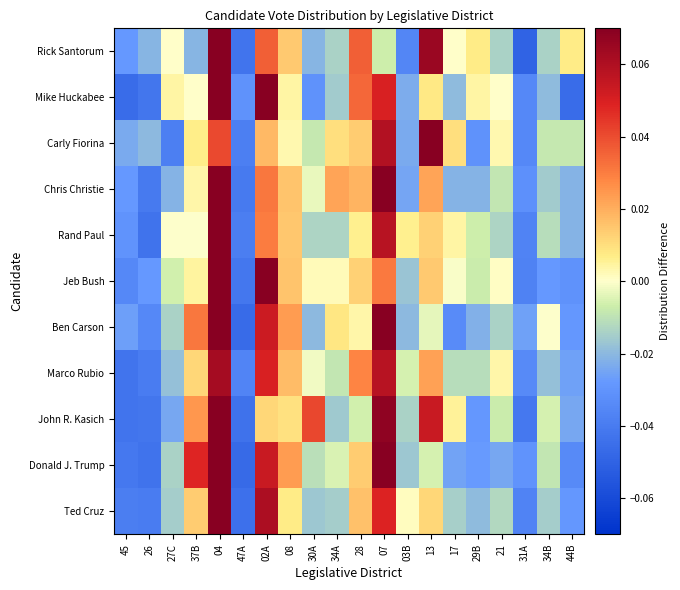

Which has a higher value, 31A or 04?

04